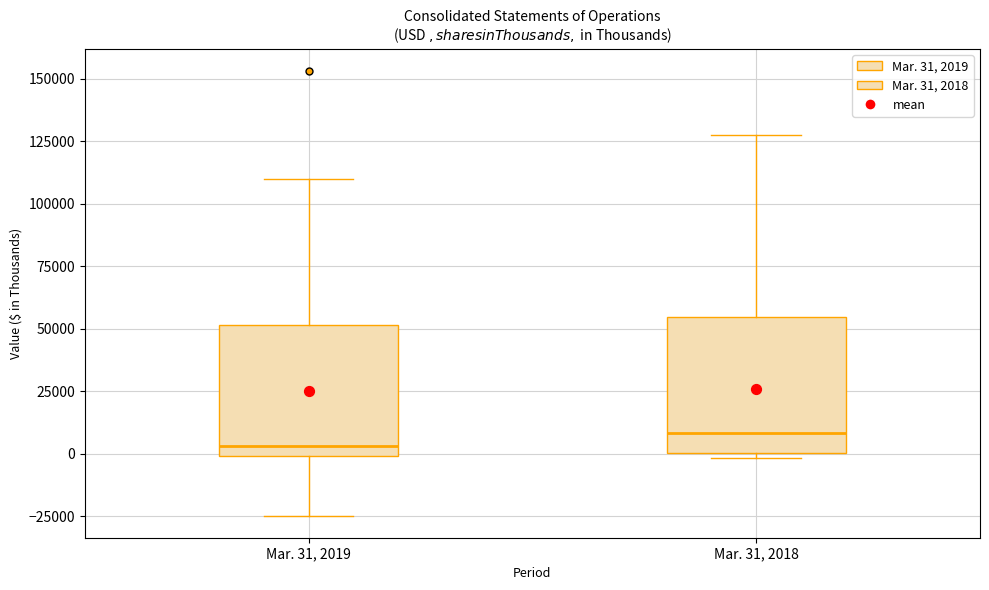

Which box's median line is the lowest?

Mar. 31, 2019